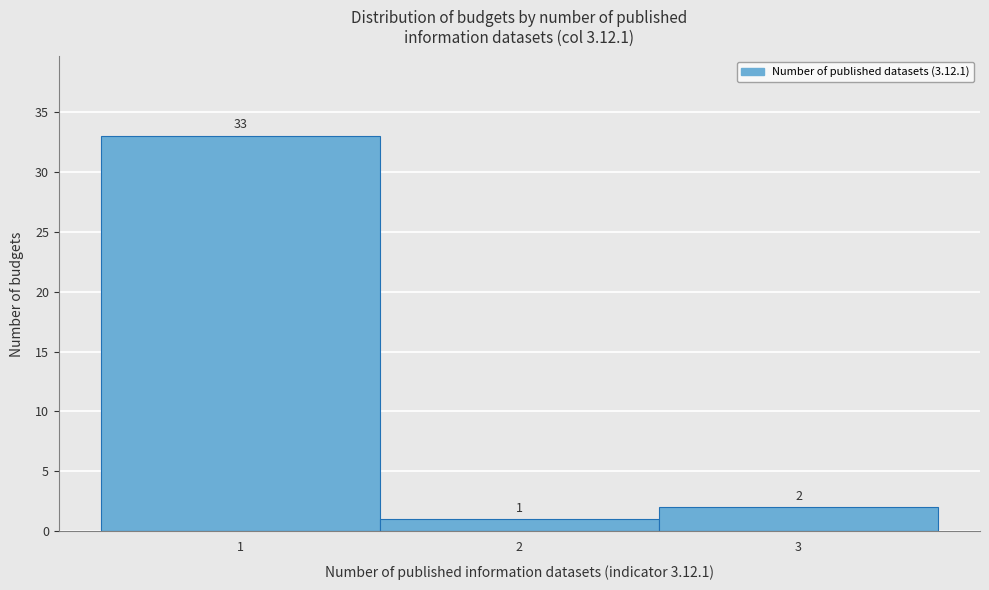

Reading left to right, transcribe this chart: for each bar, give the range it covers on the x-axis and its height.

0.5 to 1.5: 33
1.5 to 2.5: 1
2.5 to 3.5: 2